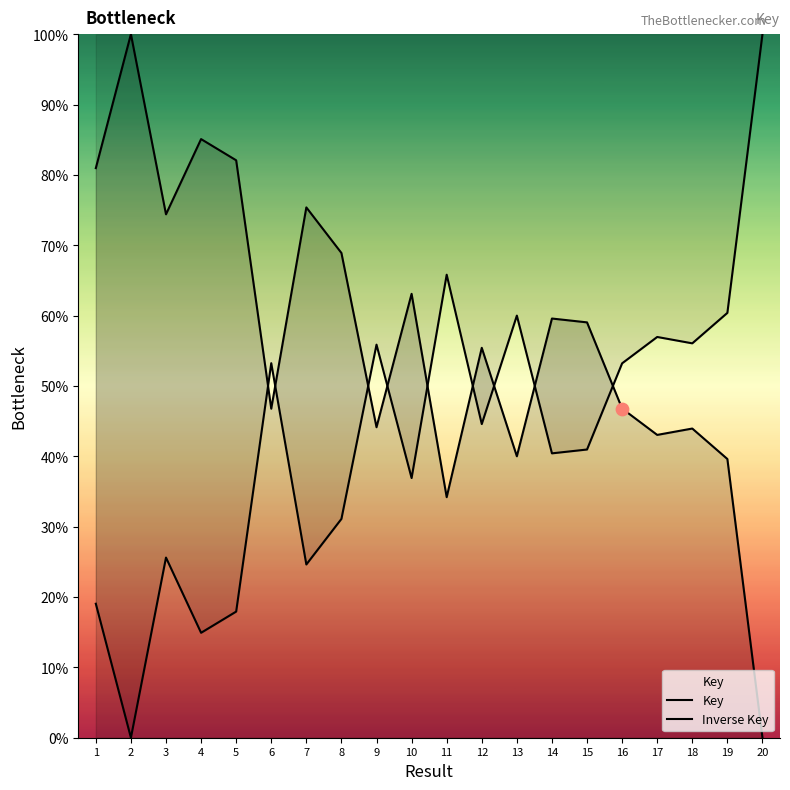

Which series has the largest total across all categories?

Key